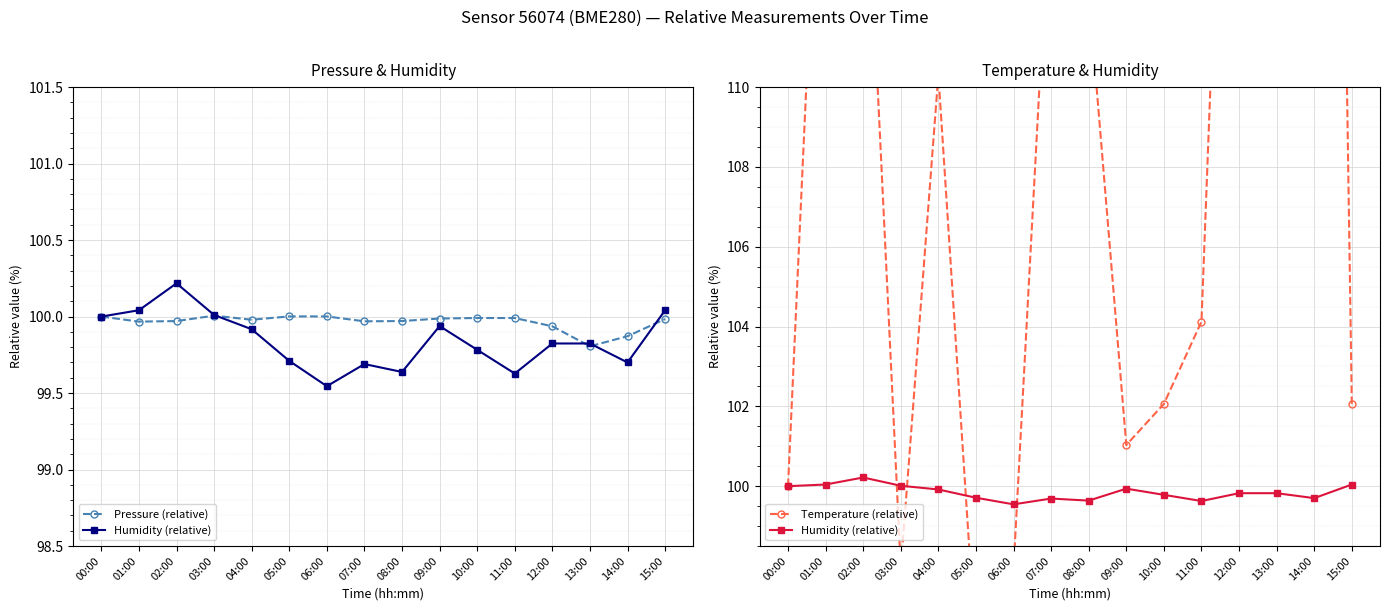

Does the chart display data point markers on the line(s)?

Yes